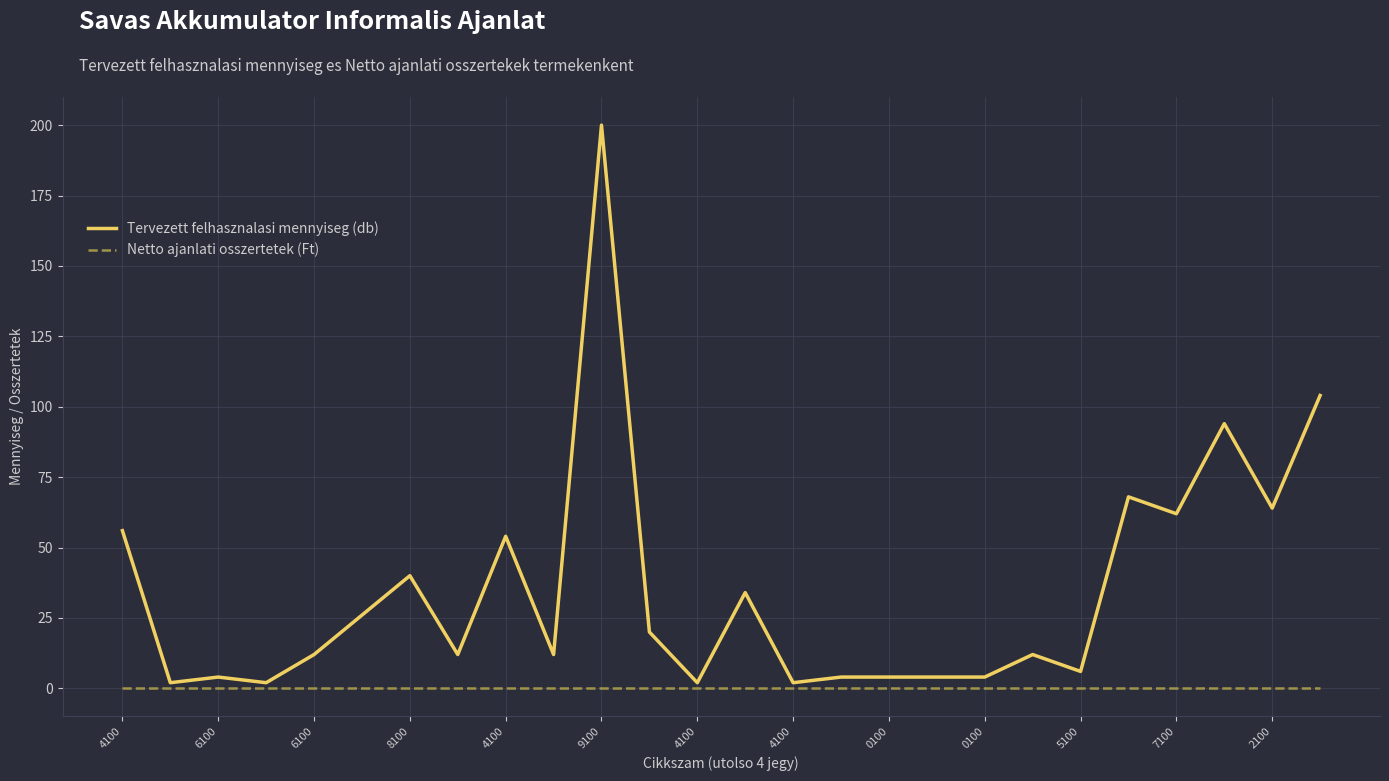

Which series has the largest total across all categories?

Tervezett felhasznalasi mennyiseg (db)